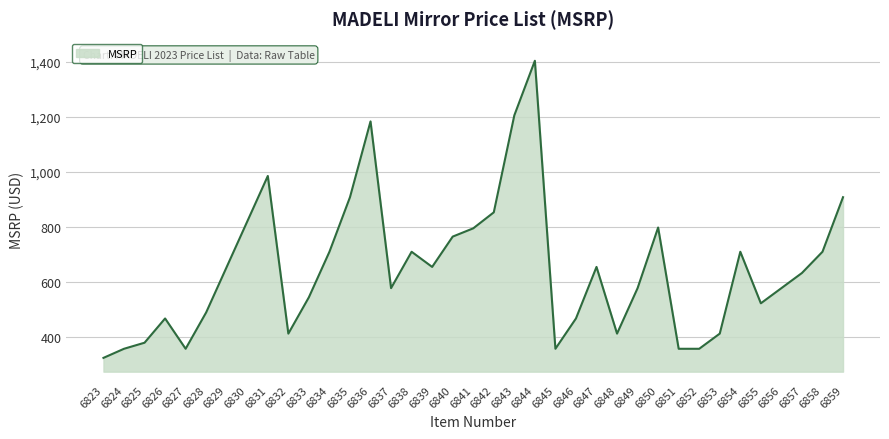

Between 6844 and 6858, which is larger?

6844